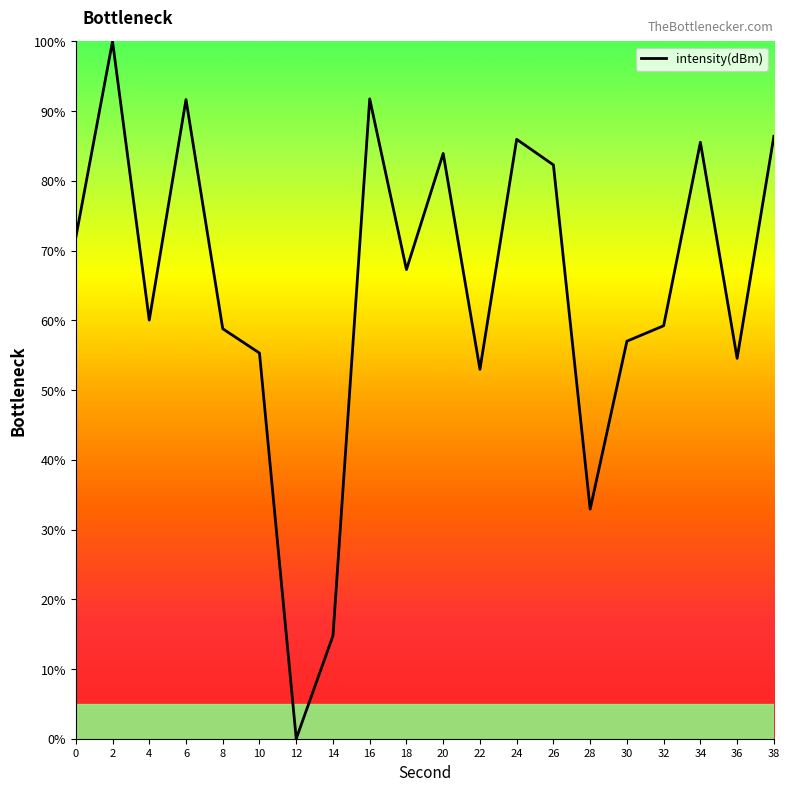

How many lines are shown in the chart?

1